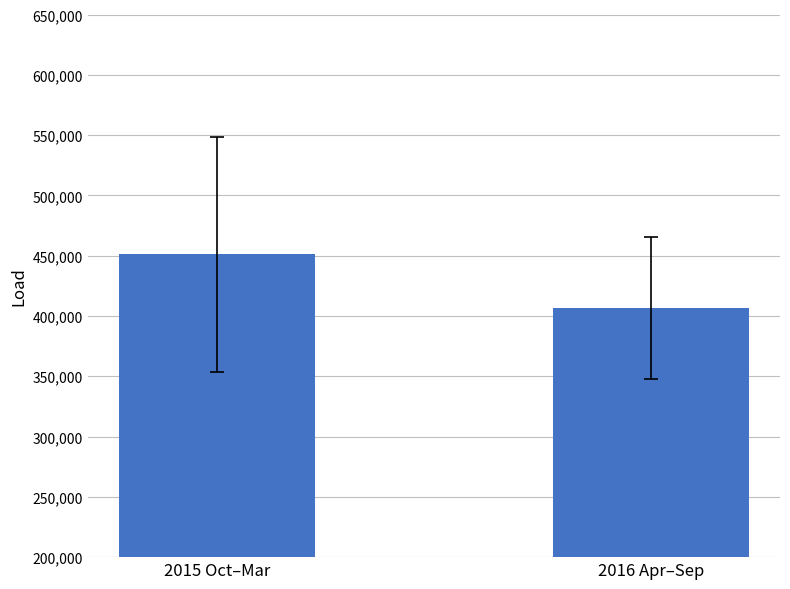

What is the average value?

428917.0